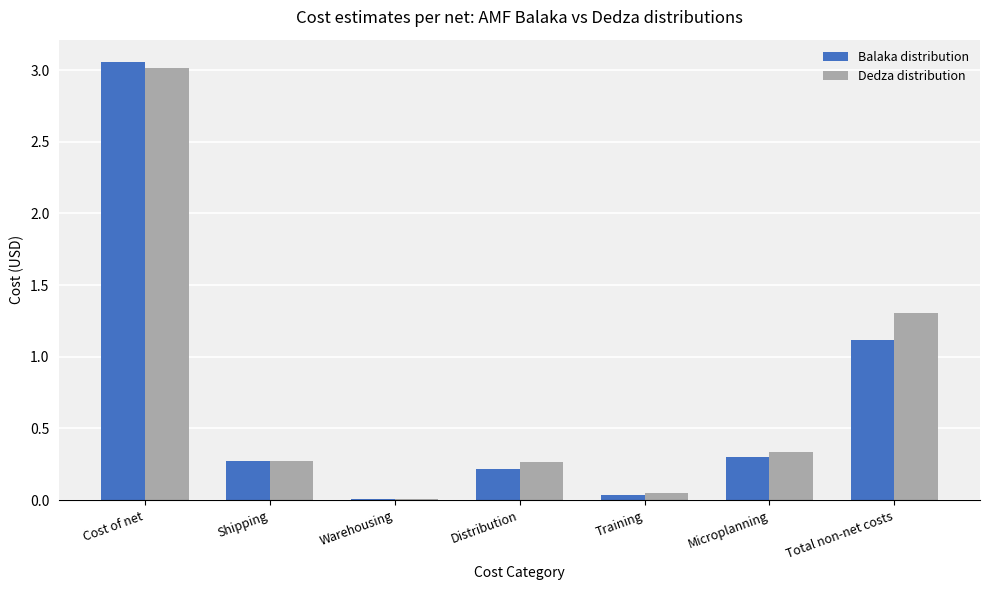

Does the chart contain stacked bars?

No